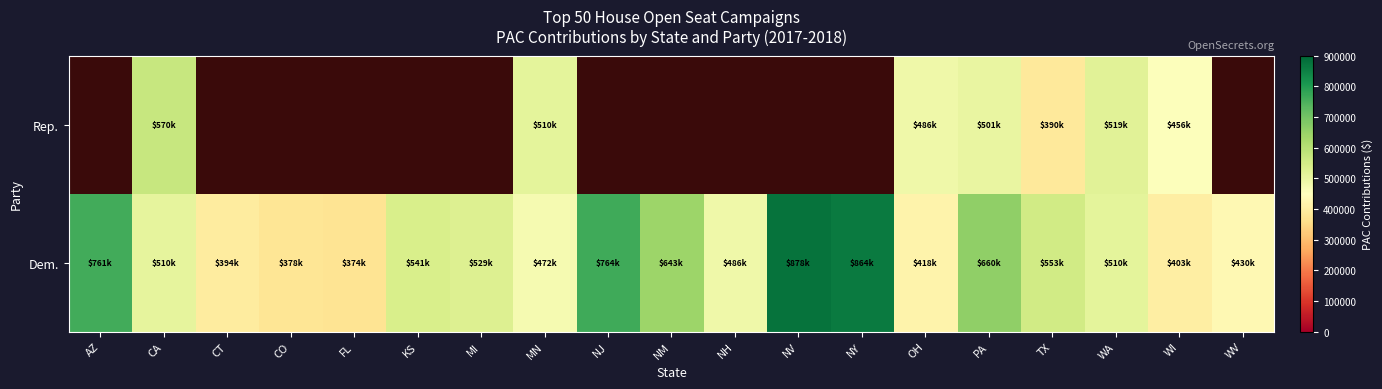

Which category has the highest value in the Dem. series?

NV